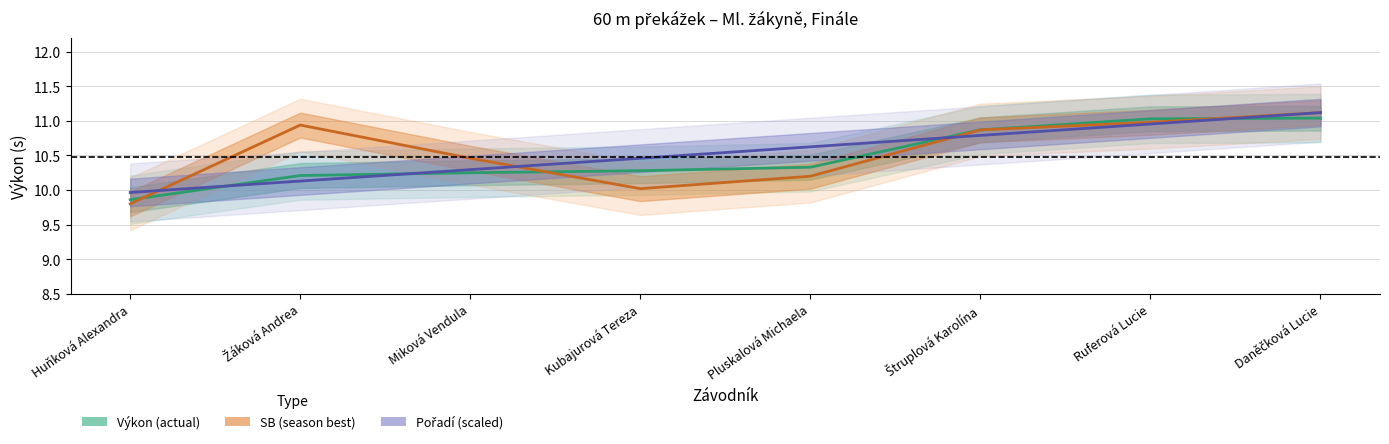

Is it true that Výkon equals 10.3 at Pluskalová Michaela?

True